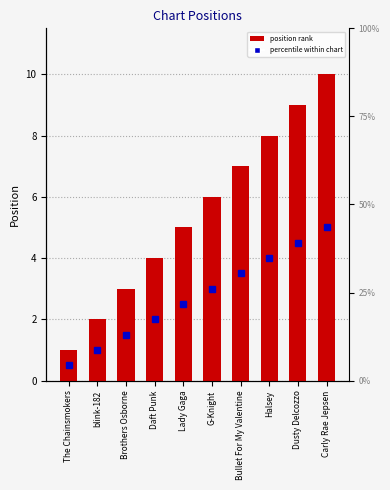

What is the label of the 8th bar from the right?

Brothers Osborne